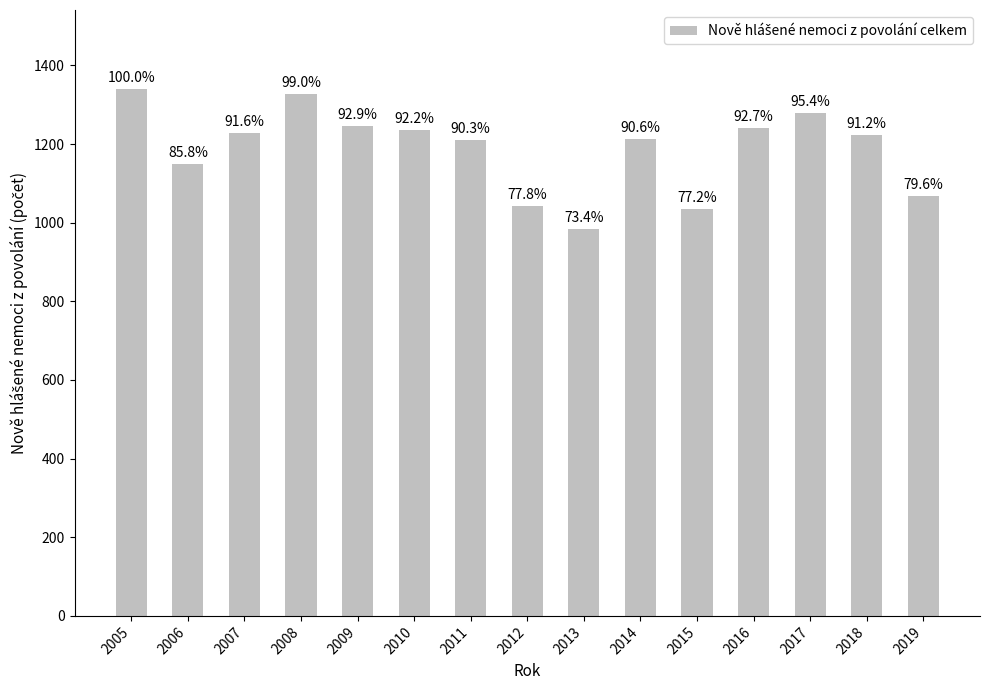

Does the chart contain any negative values?

No